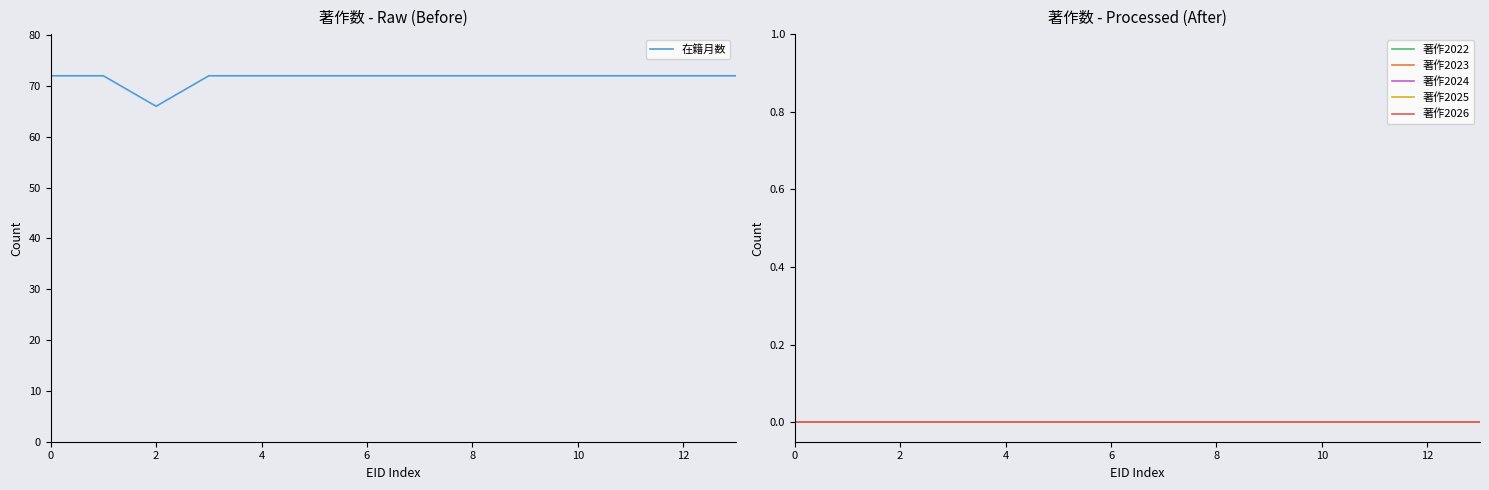

True or false: 著作2025 has more than 1 interior local peaks.

False